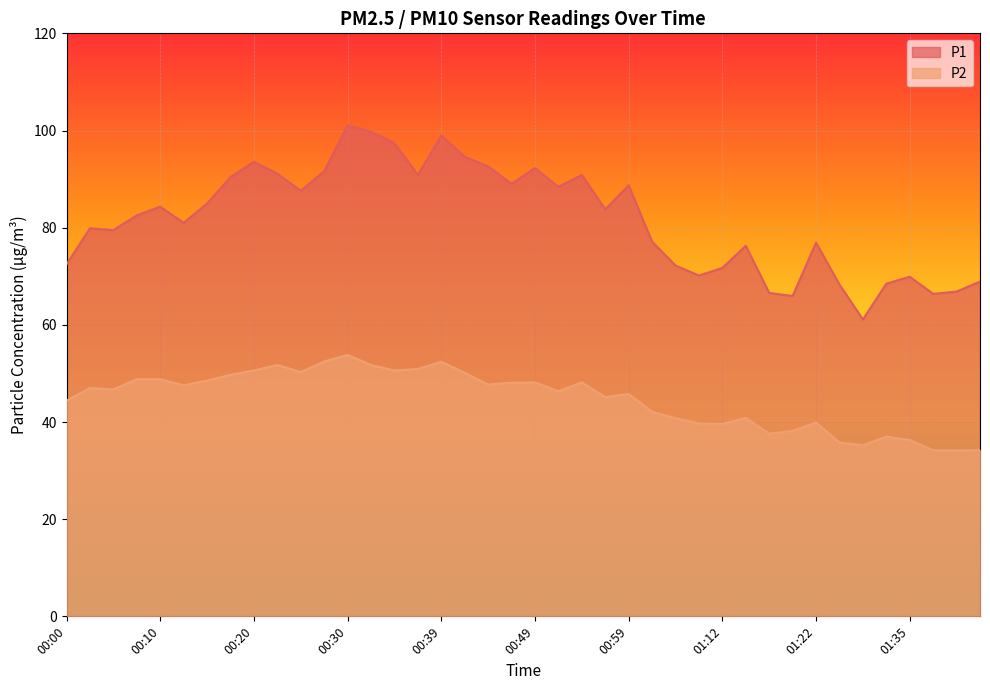

What is the difference between the maximum and minimum values in the P2 series?

19.6